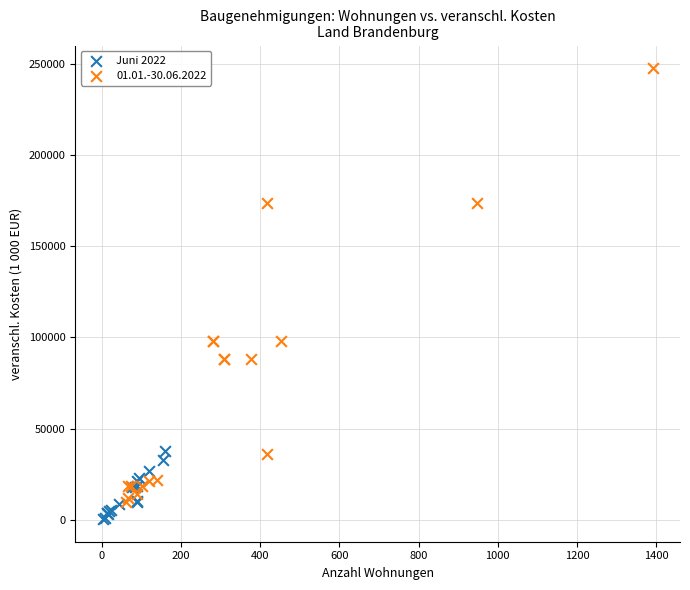

Which series has the largest Y range (max minus min)?

01.01.-30.06.2022